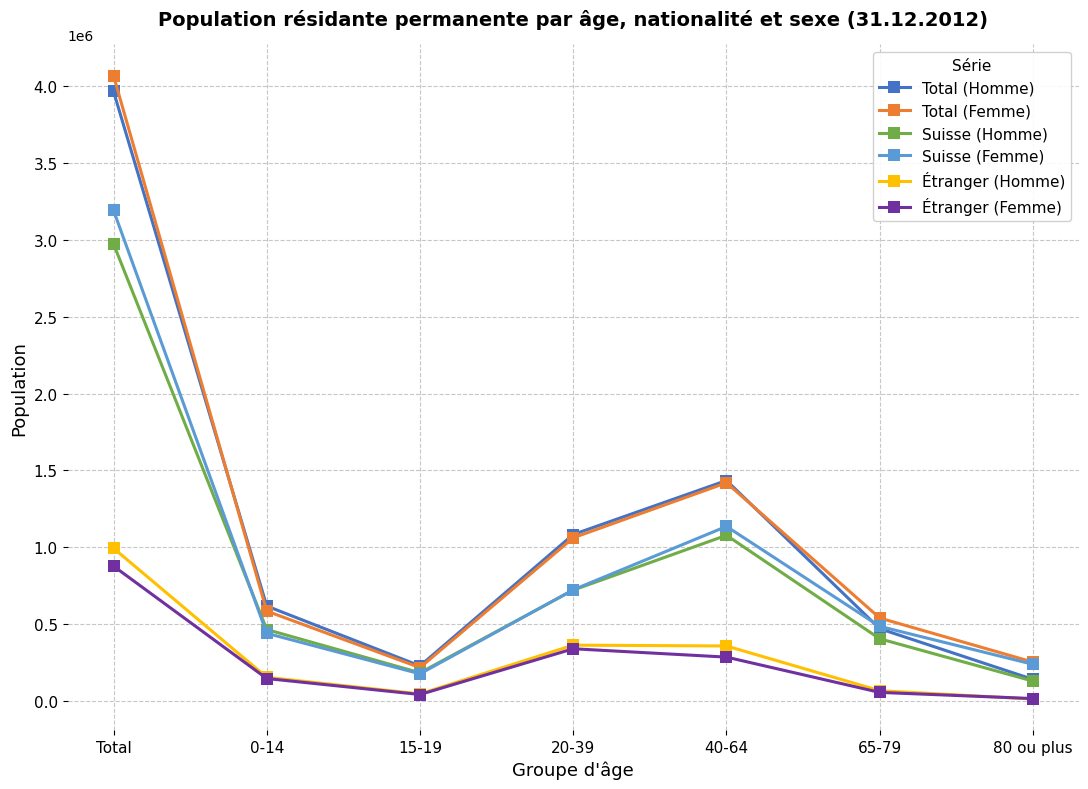

True or false: Étranger (Femme) has more than 0 interior local peaks.

True